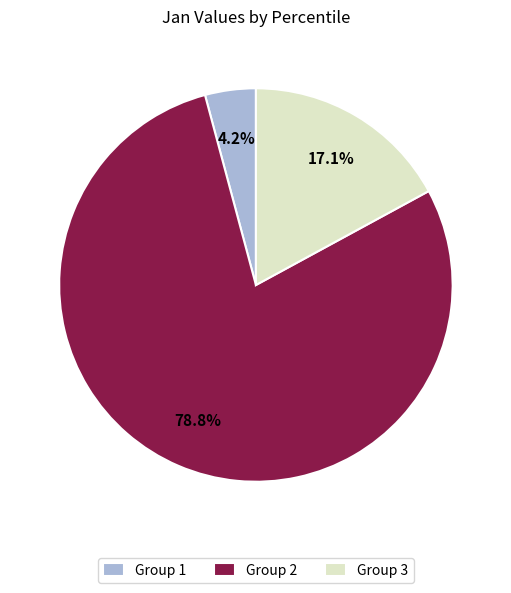

Rank the categories by value from lowest to highest.

Group 1, Group 3, Group 2